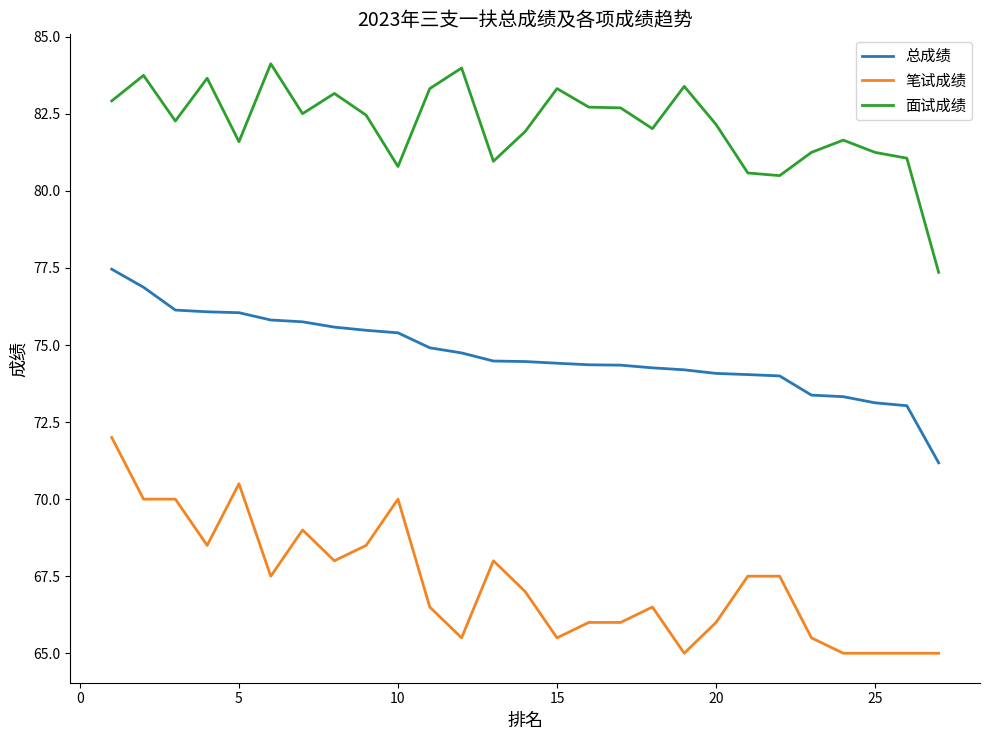

What is the minimum value for 总成绩?

71.2